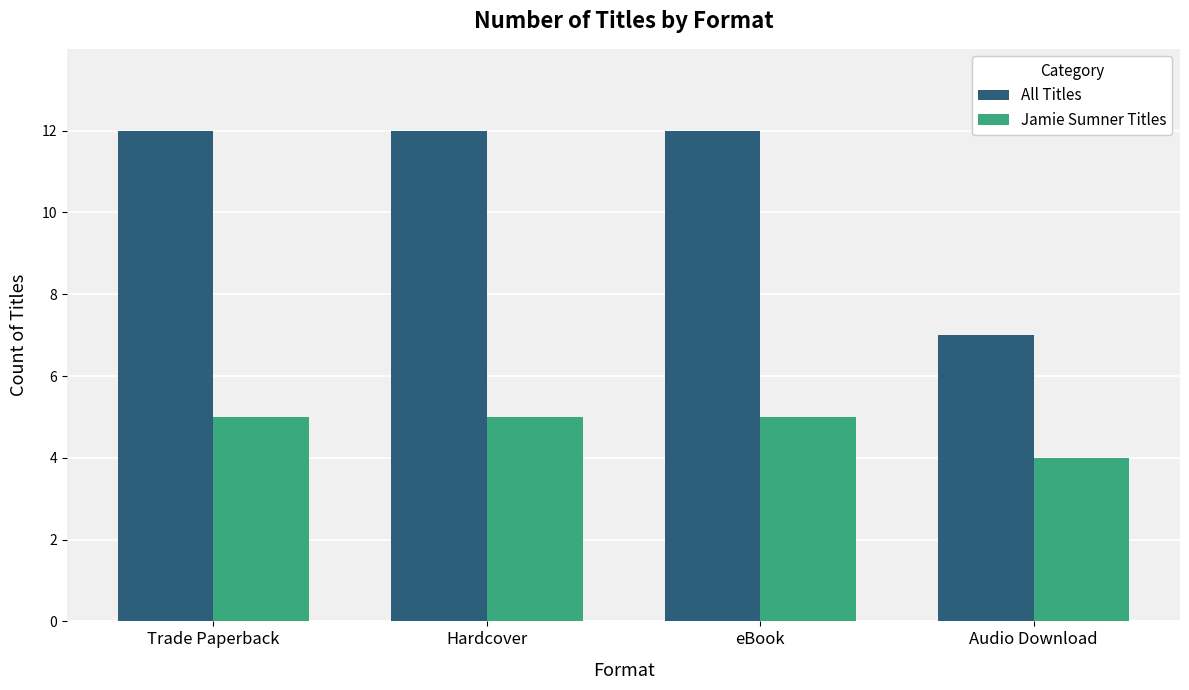

Reading right to left, transcribe all the data shown in this chart.

All Titles: Audio Download=7	eBook=12	Hardcover=12	Trade Paperback=12
Jamie Sumner Titles: Audio Download=4	eBook=5	Hardcover=5	Trade Paperback=5